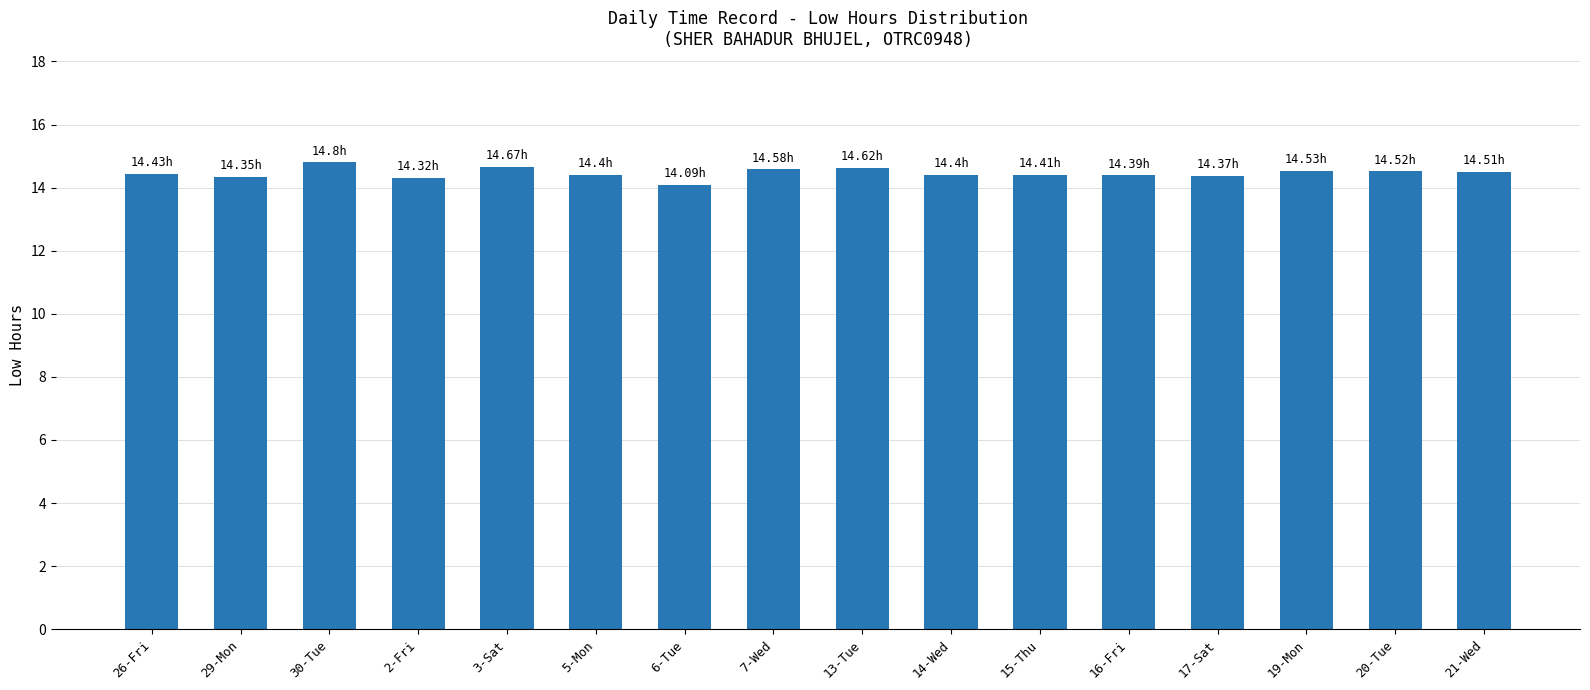

What is the difference between the maximum and minimum values?

0.7